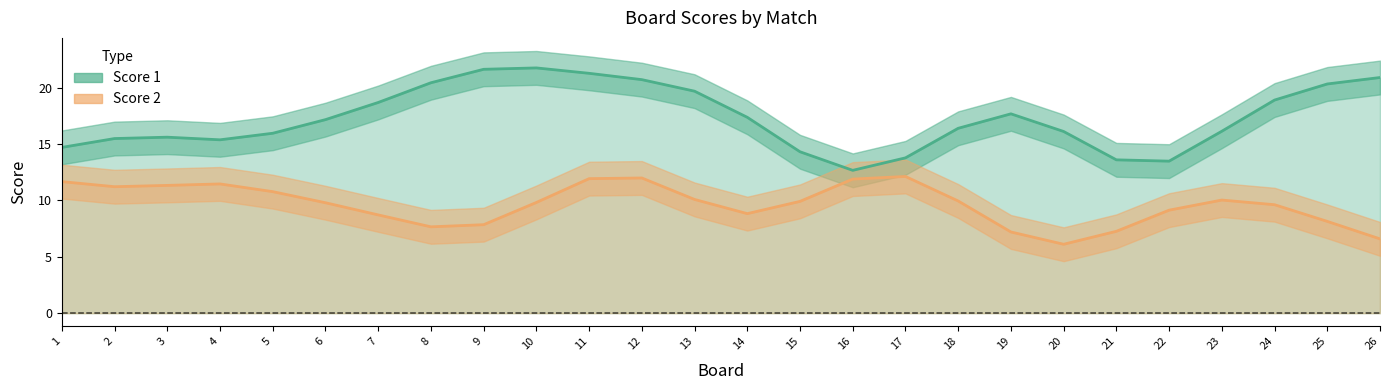

Is it true that Score 2 equals 7 at 13?

False